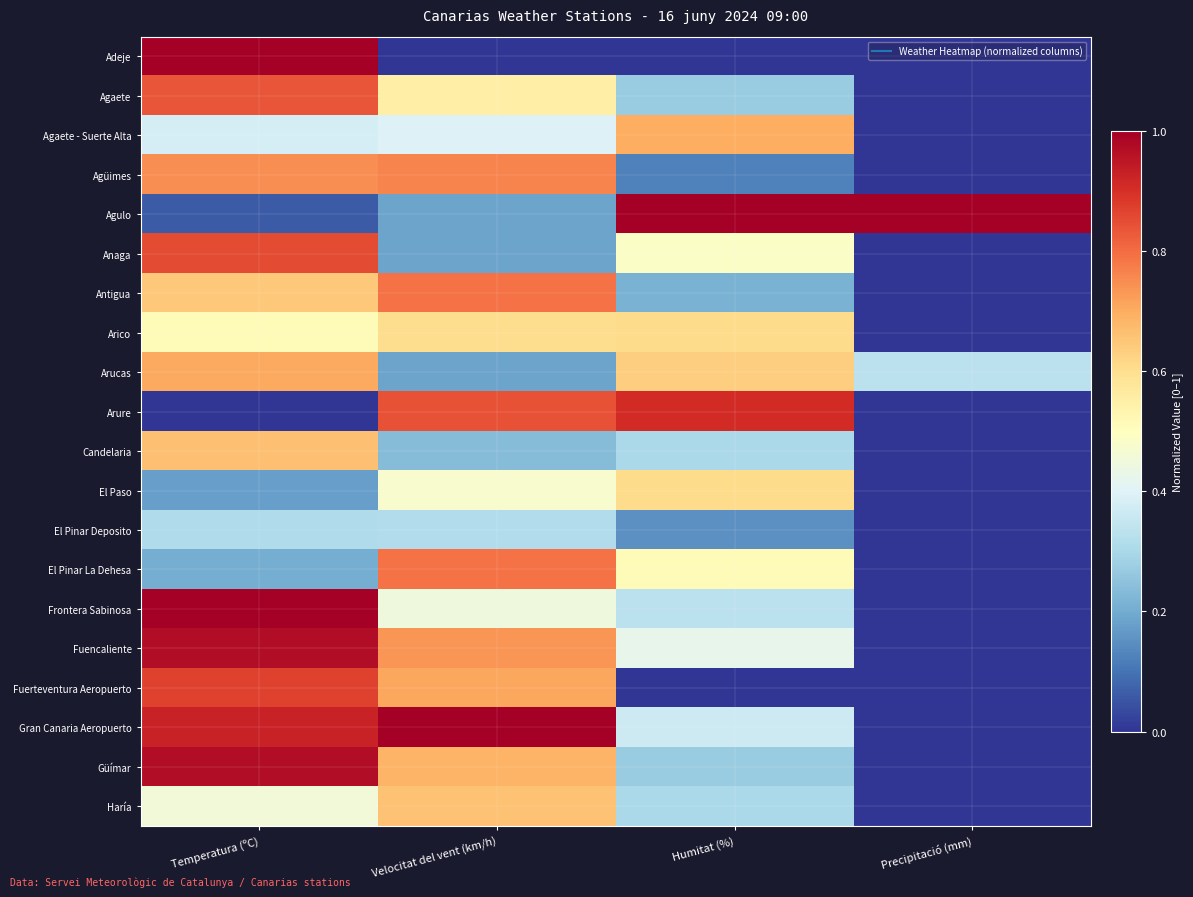

Count the number of data series in this chart.

20